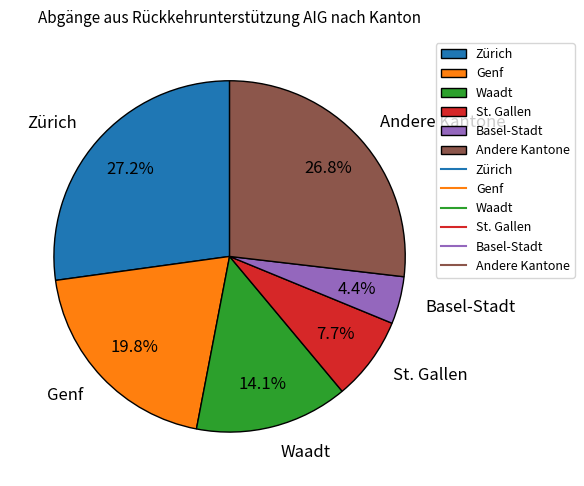

Which category has the smallest portion of the pie?

Basel-Stadt